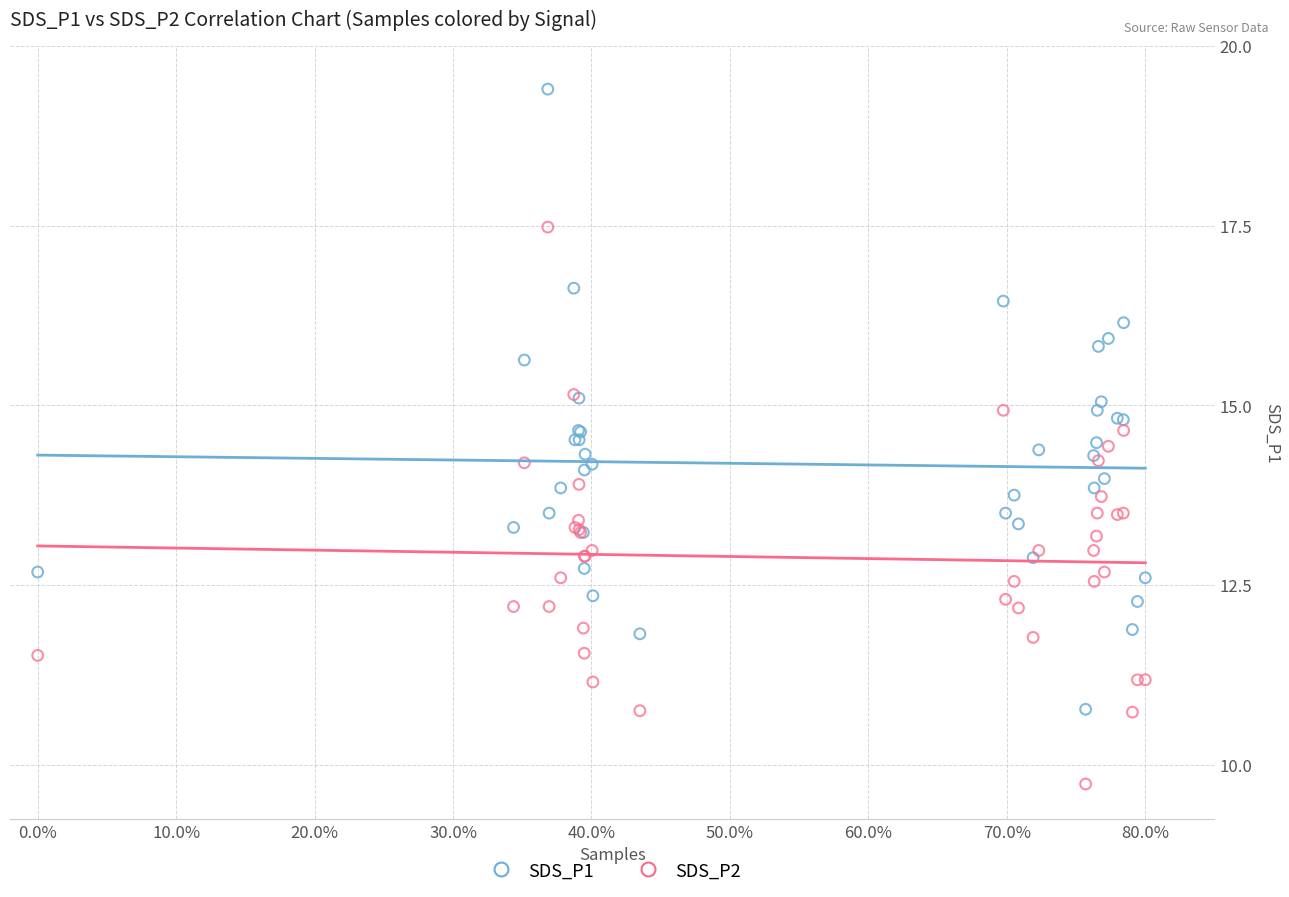

Which series contains the lowest Y value?

SDS_P2